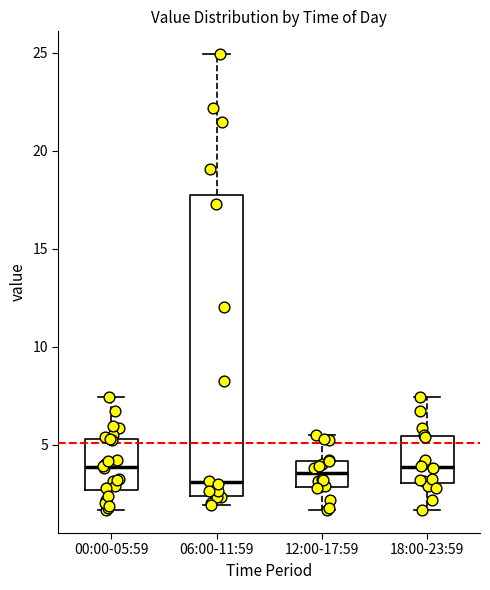

Comparing the boxes themselves (not the whiskers), which one is the tallest?

06:00-11:59